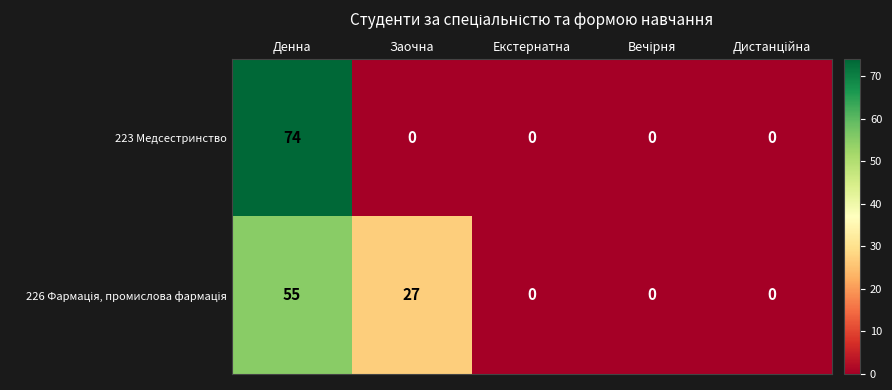

What is the average value of the 223 Медсестринство series?

15